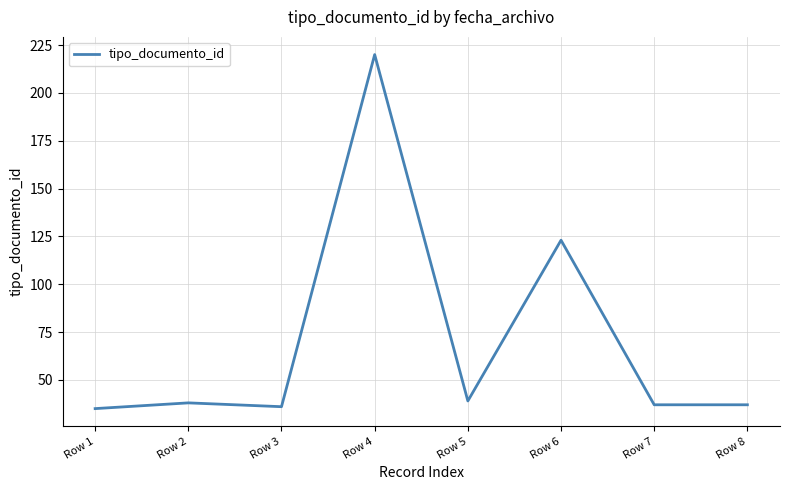

Reading right to left, list all the values displayed in this chart.

Row 8=37	Row 7=37	Row 6=123	Row 5=39	Row 4=220	Row 3=36	Row 2=38	Row 1=35